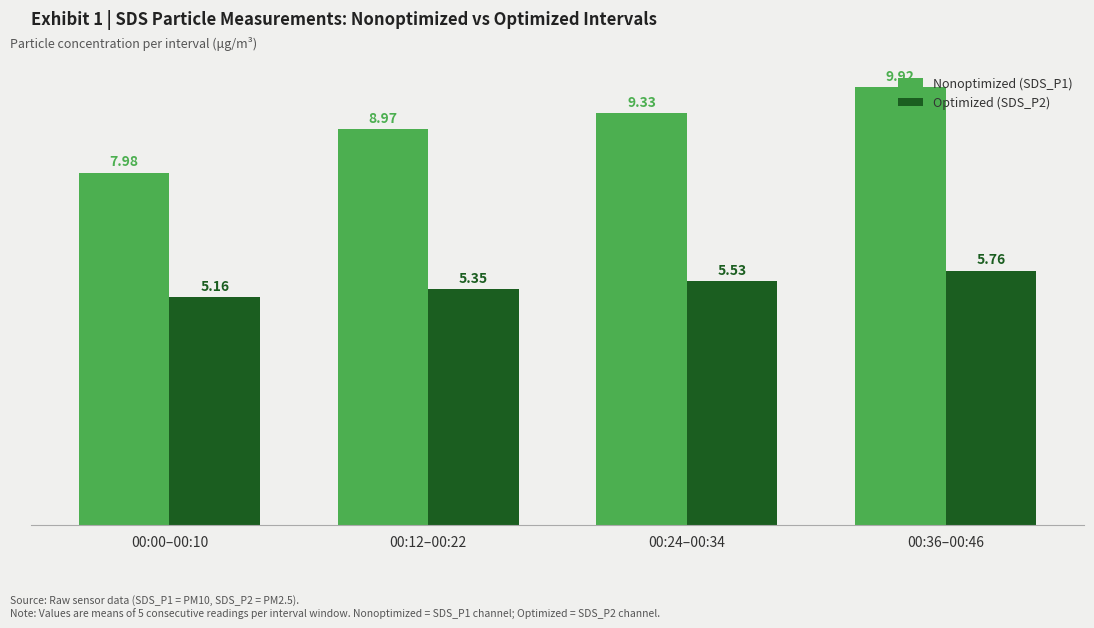

The value of Nonoptimized (SDS_P1) at 00:00–00:10 is 8.0. True or false?

True